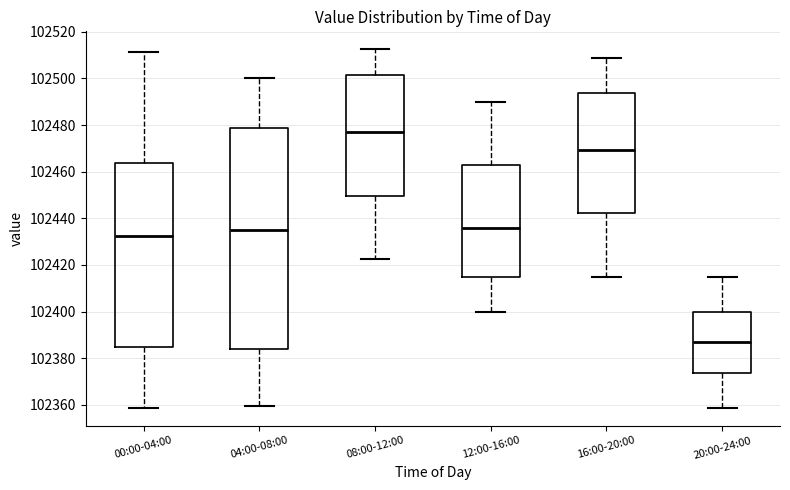

Where does the lower whisker of the box for 16:00-20:00 end on the y-axis? The values are not printed on the chart, so give them approximately, as read against the axis.

102416